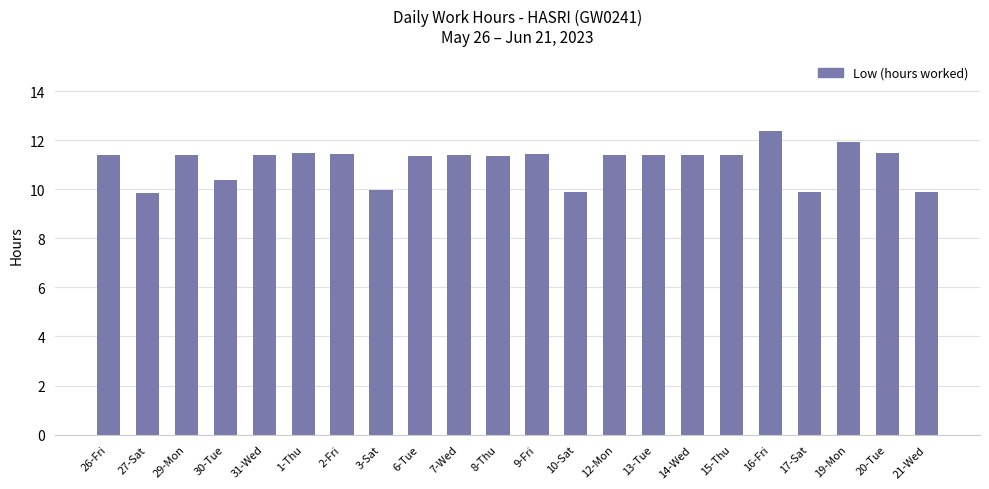

What is the change in value from 27-Sat to 6-Tue?

+1.5